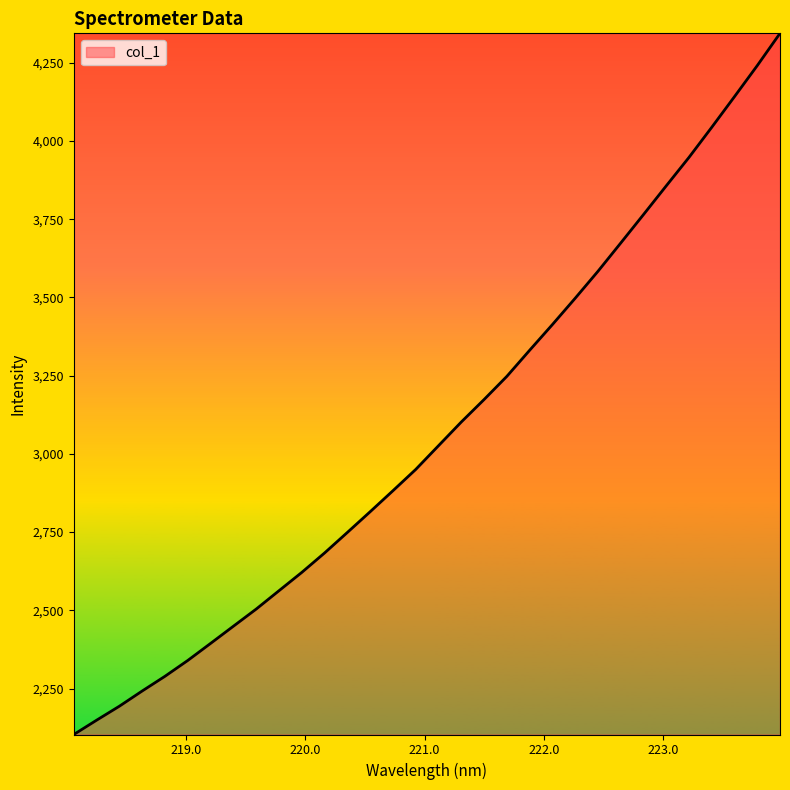

Does the chart display data point markers on the line(s)?

No